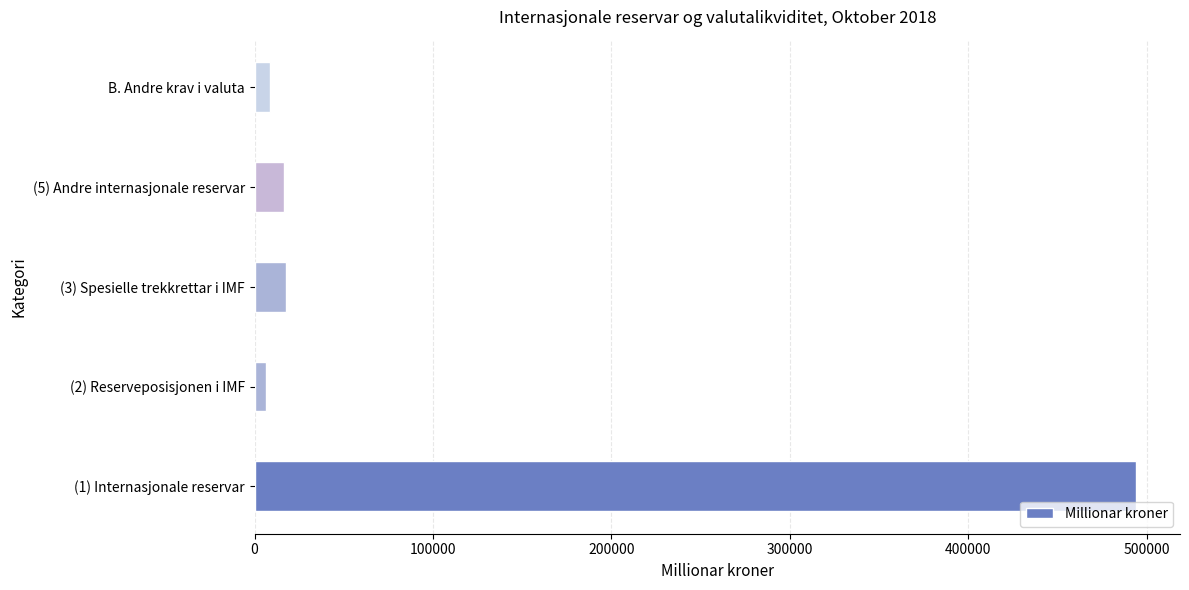

Which category has the highest value across all series?

(1) Internasjonale reservar